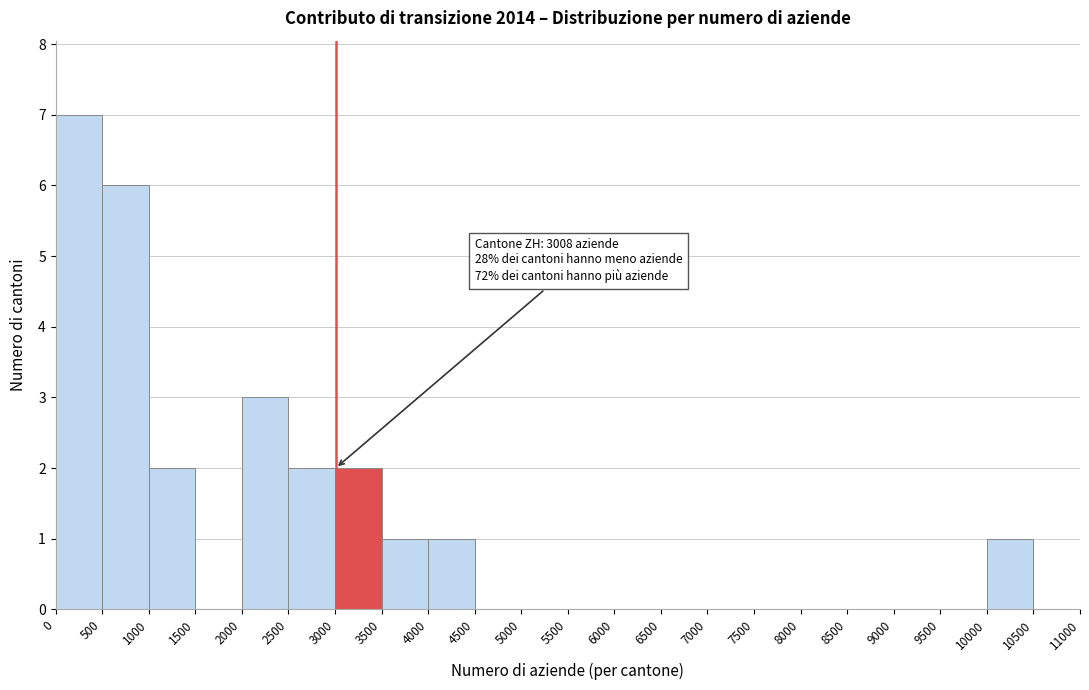

Which range on the x-axis has the tallest bar?

0 to 500